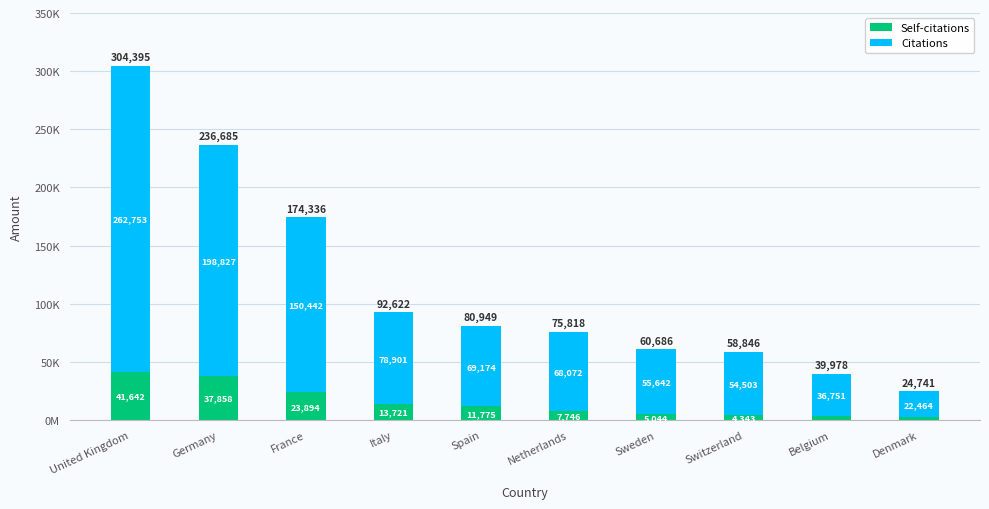

What is the label of the 5th bar from the right?

Netherlands